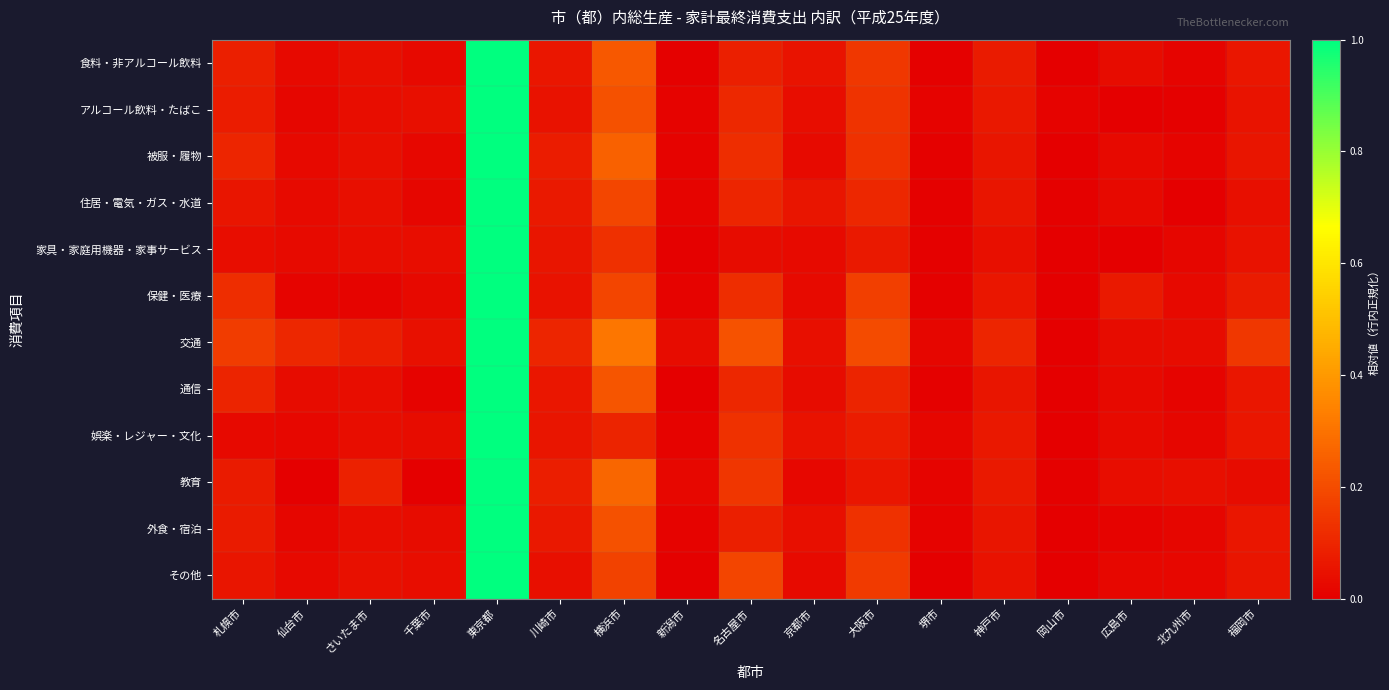

At 新潟市, list the series in order from largest to smallest.

交通, 教育, 住居・電気・ガス・水道, 外食・宿泊, 被服・履物, 娯楽・レジャー・文化, 保健・医療, アルコール飲料・たばこ, その他, 家具・家庭用機器・家事サービス, 食料・非アルコール飲料, 通信